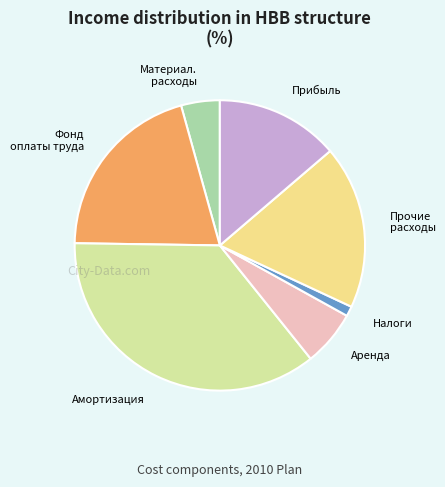

The Амортизация slice represents 36% of the pie. True or false?

True